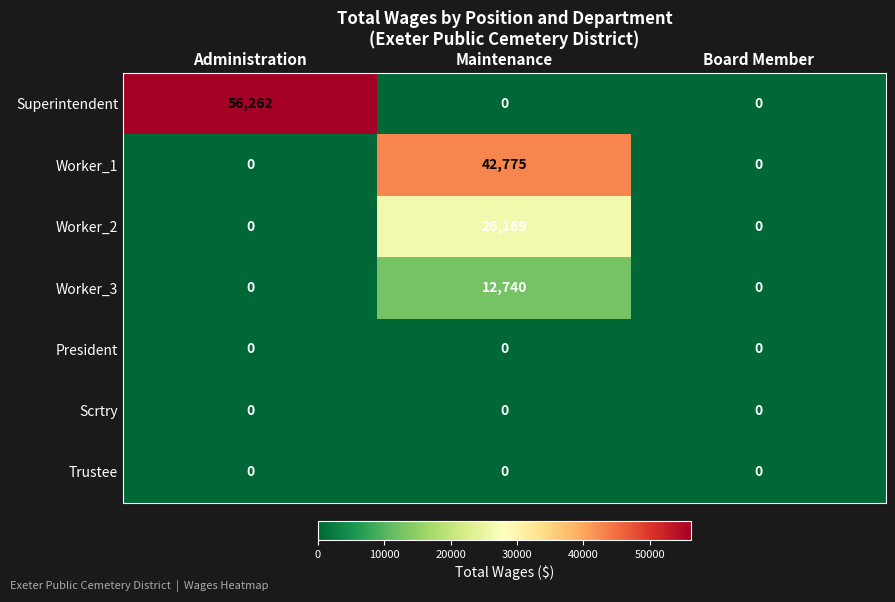

How many series are shown in this chart?

7